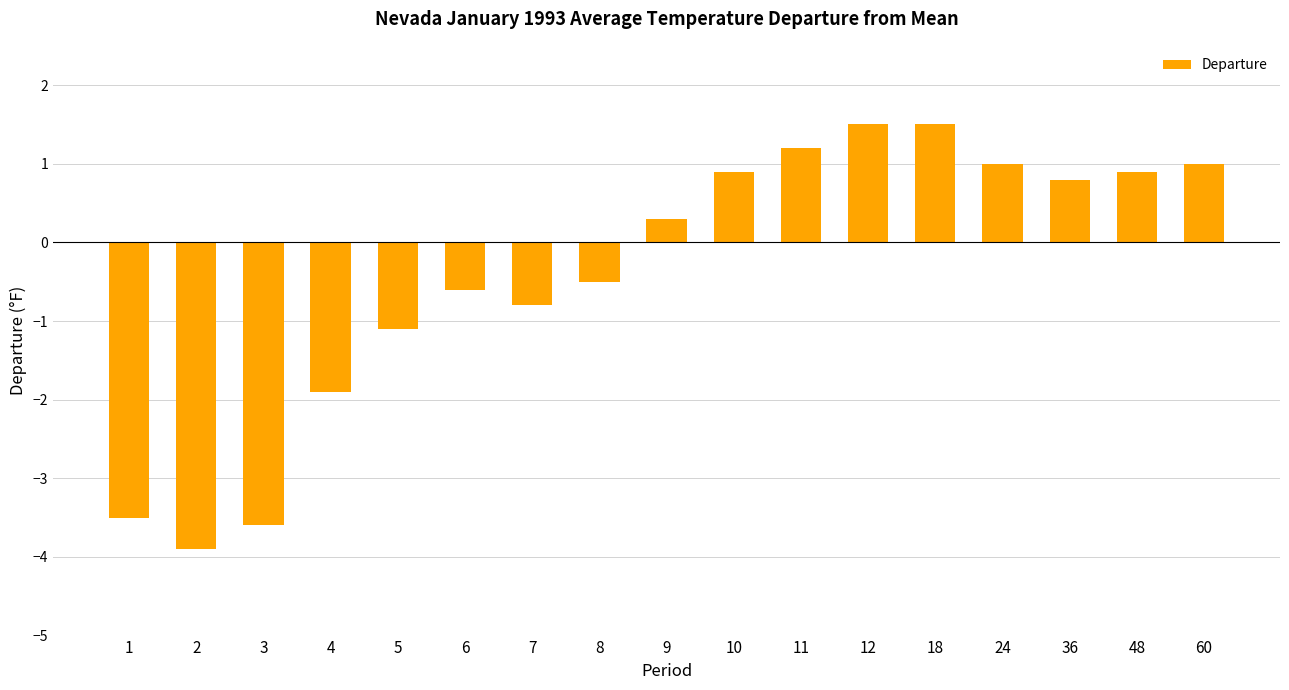

What is the value of the 14th bar from the left?

1.0